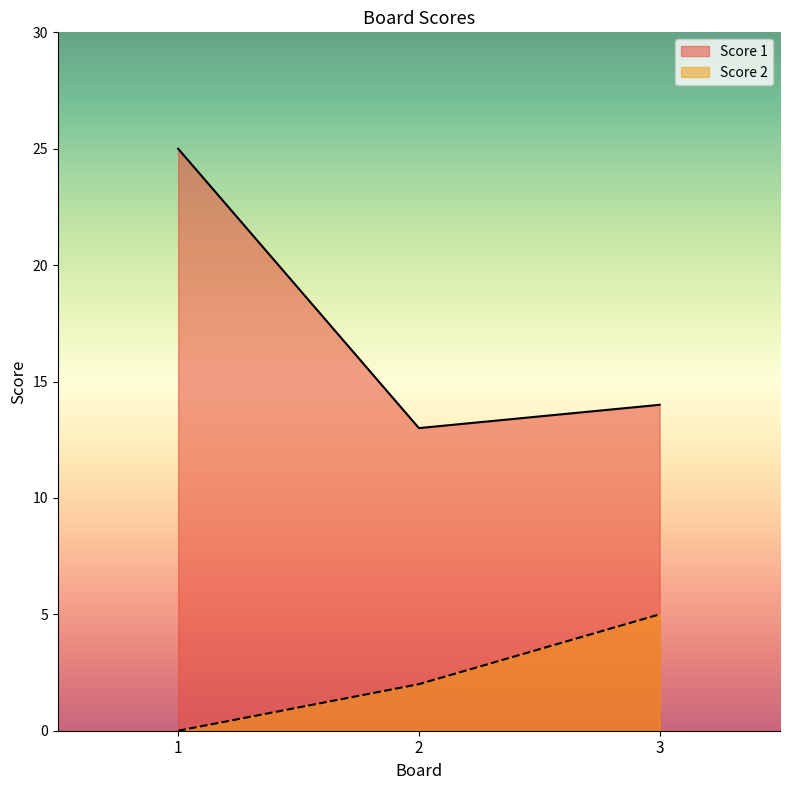

Which series changed the most between 1 and 3?

Score 1